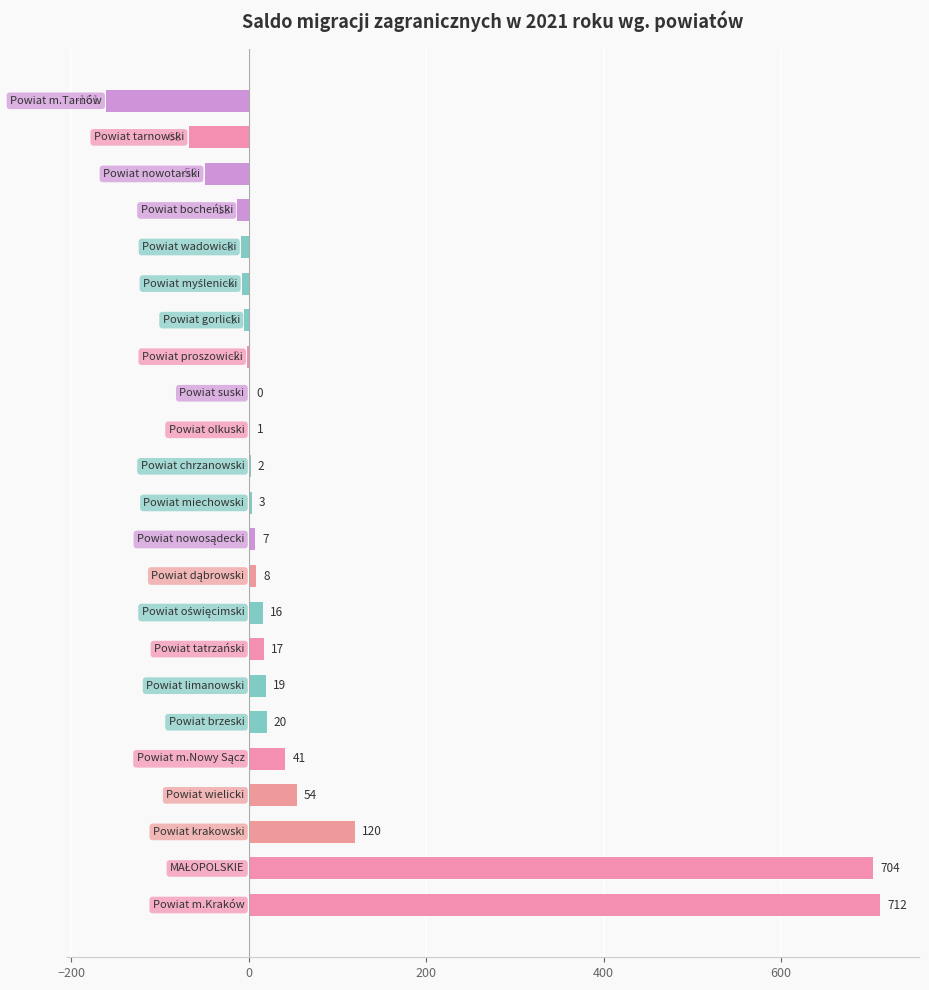

What is the maximum value shown in the chart?

712